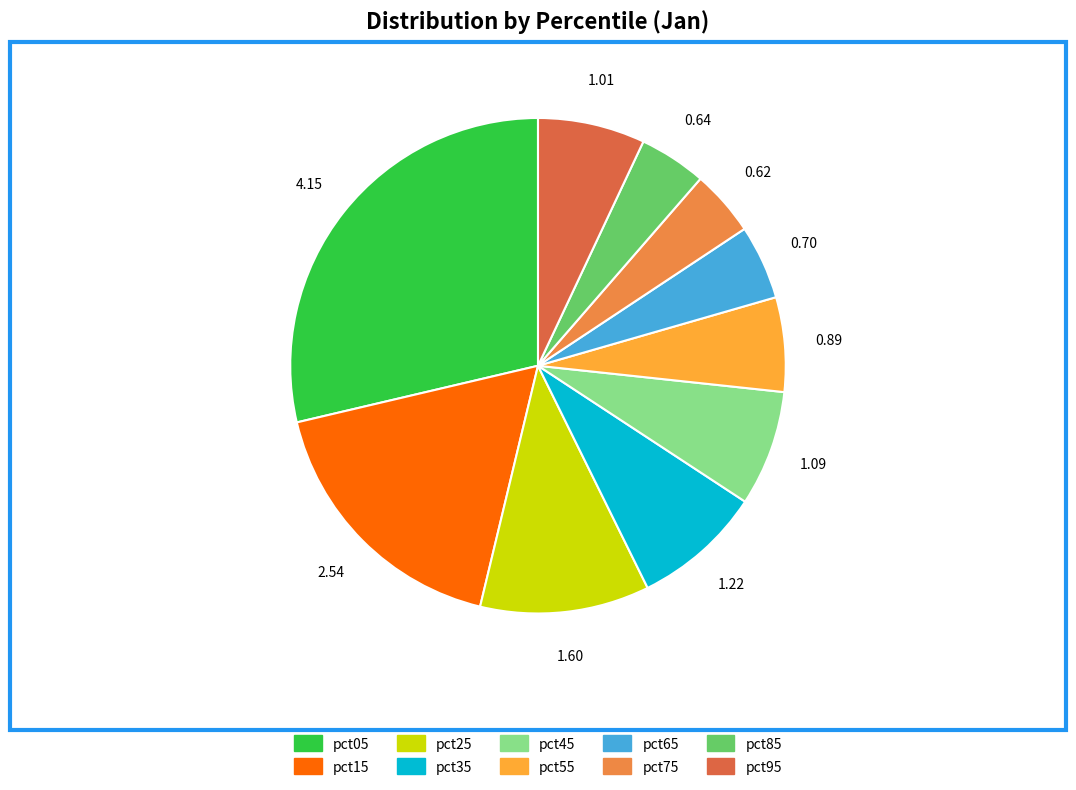

What percentage is the pct15 slice, to the nearest percent?

18%